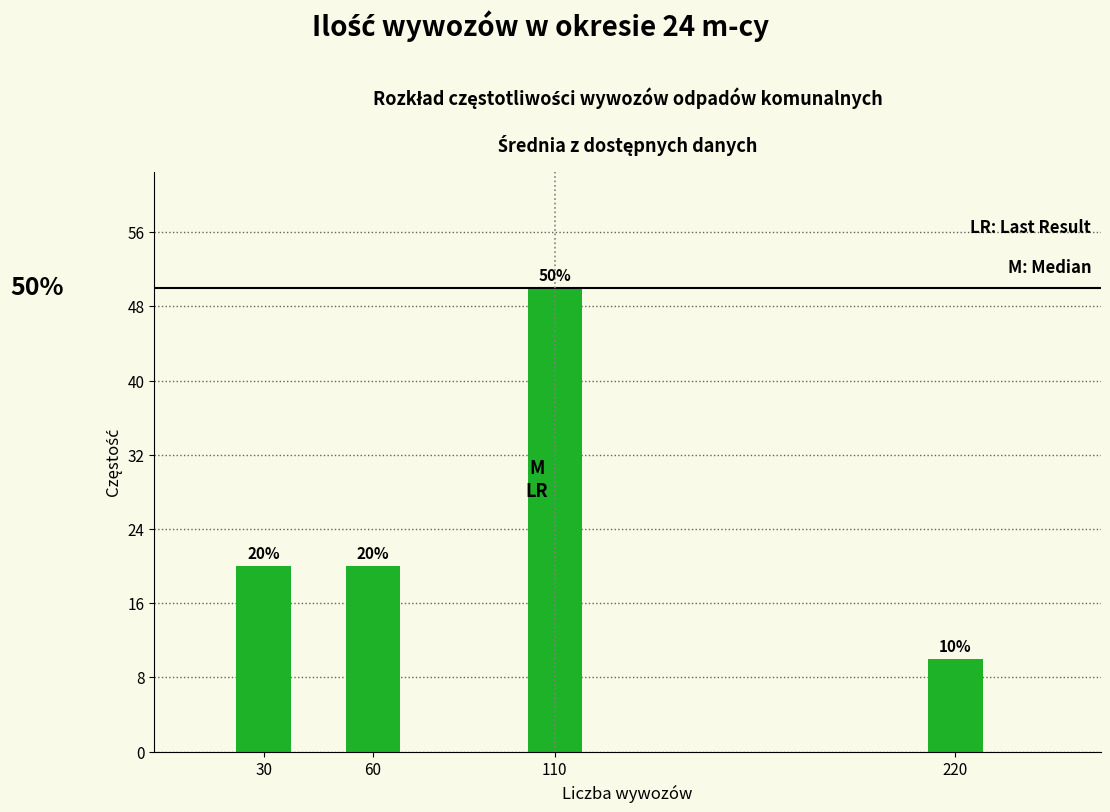

Reading left to right, extract all data points from this chart.

20	20	50	10